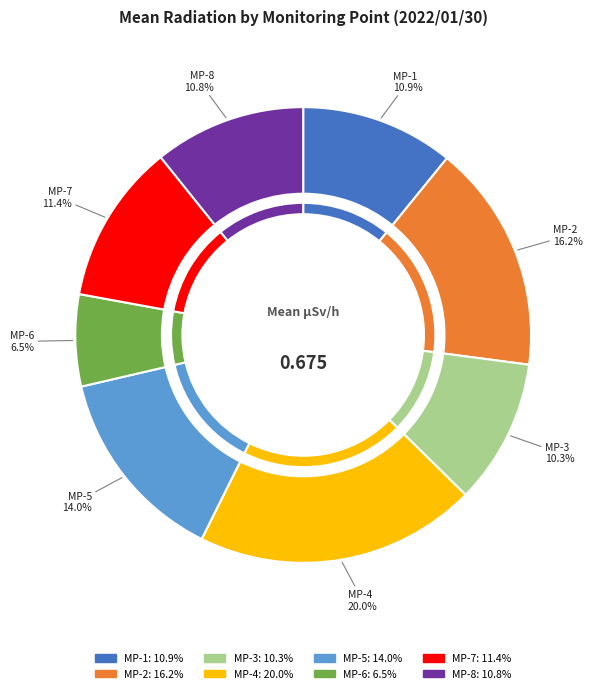

Which category has the smallest portion of the pie?

MP-6